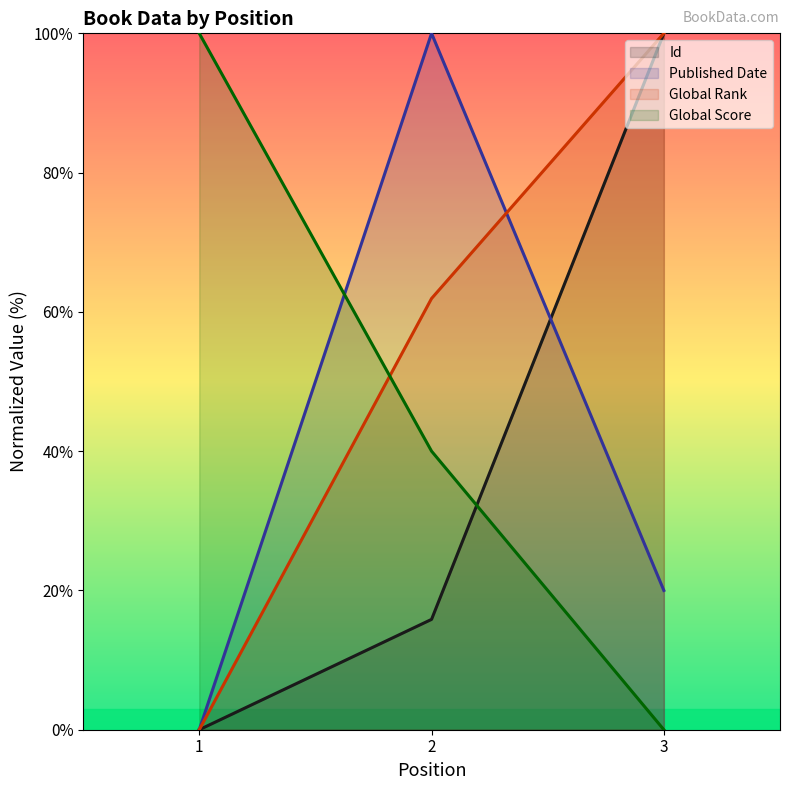

What is the difference between the Global Score values at 2 and 1?

60.0